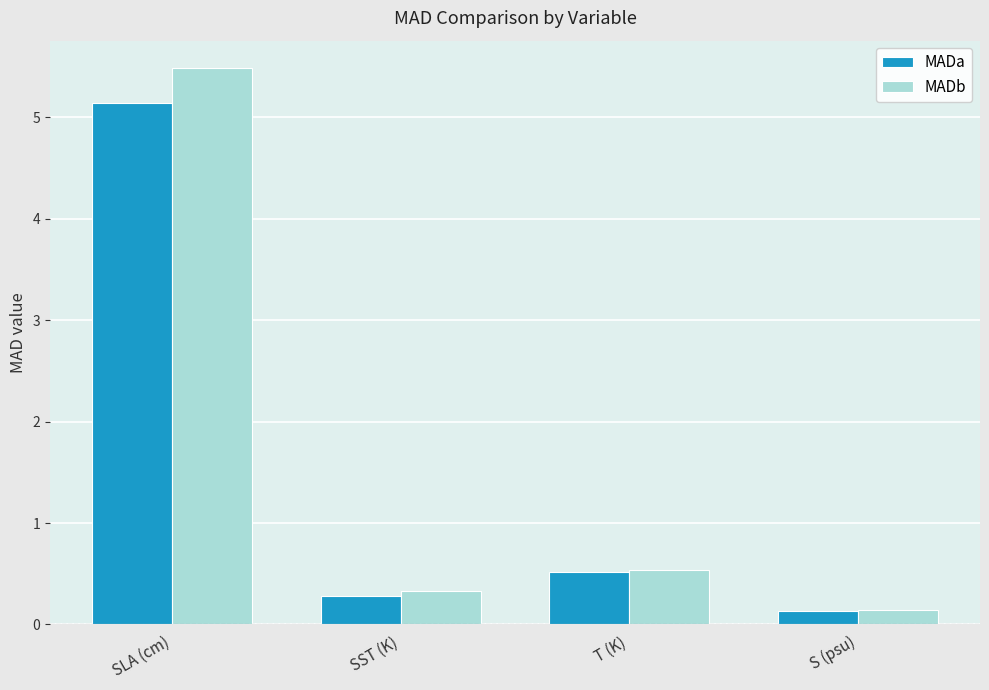

Is it true that MADa equals 0.1 at S (psu)?

True